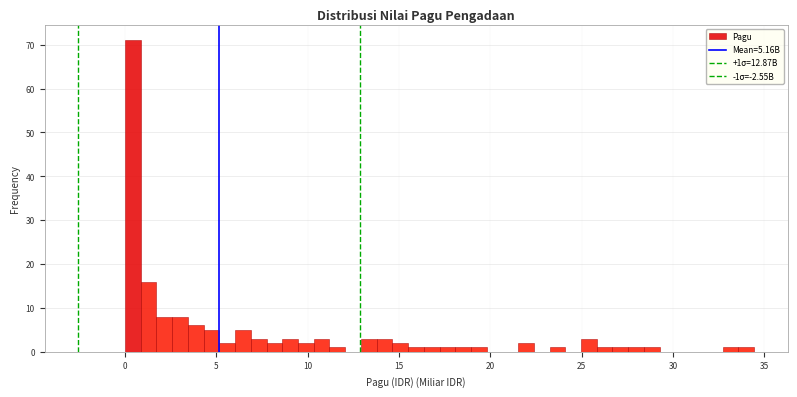

Read against the x-axis, roughly where is the centre of the tallest bar?

0.5